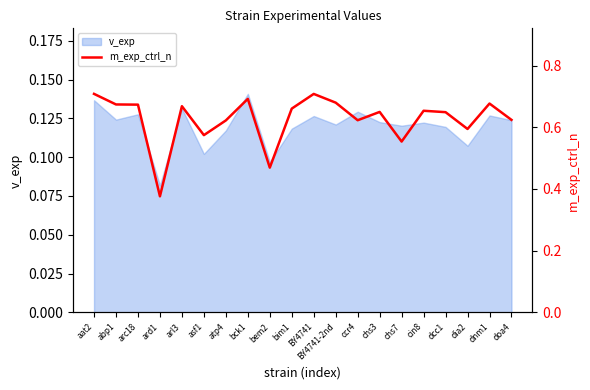

Where is the first local minimum?

ard1